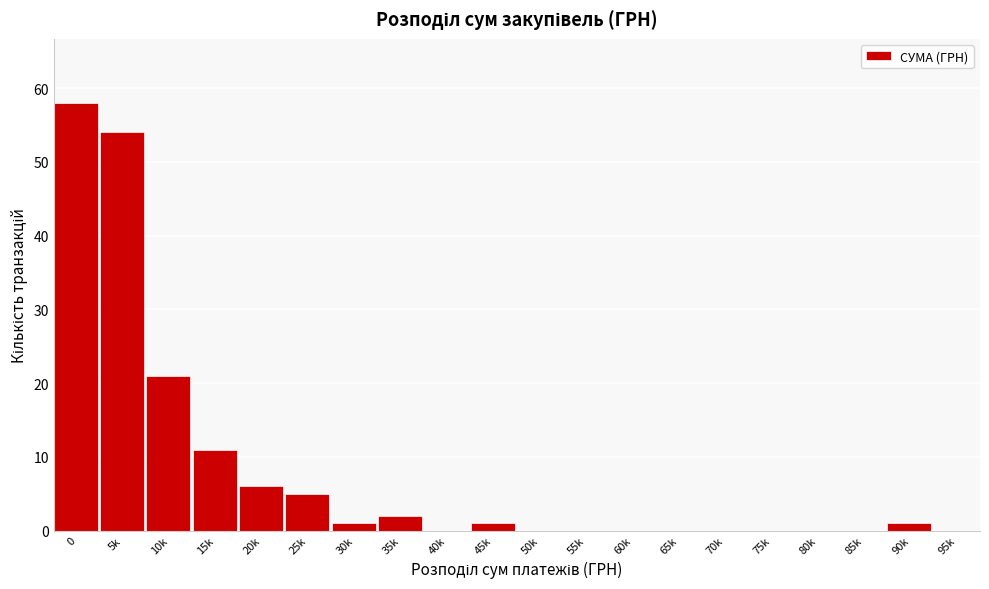

Reading left to right, list all the values displayed in this chart.

0=58	5k=54	10k=21	15k=11	20k=6	25k=5	30k=1	35k=2	40k=0	45k=1	50k=0	55k=0	60k=0	65k=0	70k=0	75k=0	80k=0	85k=0	90k=1	95k=0